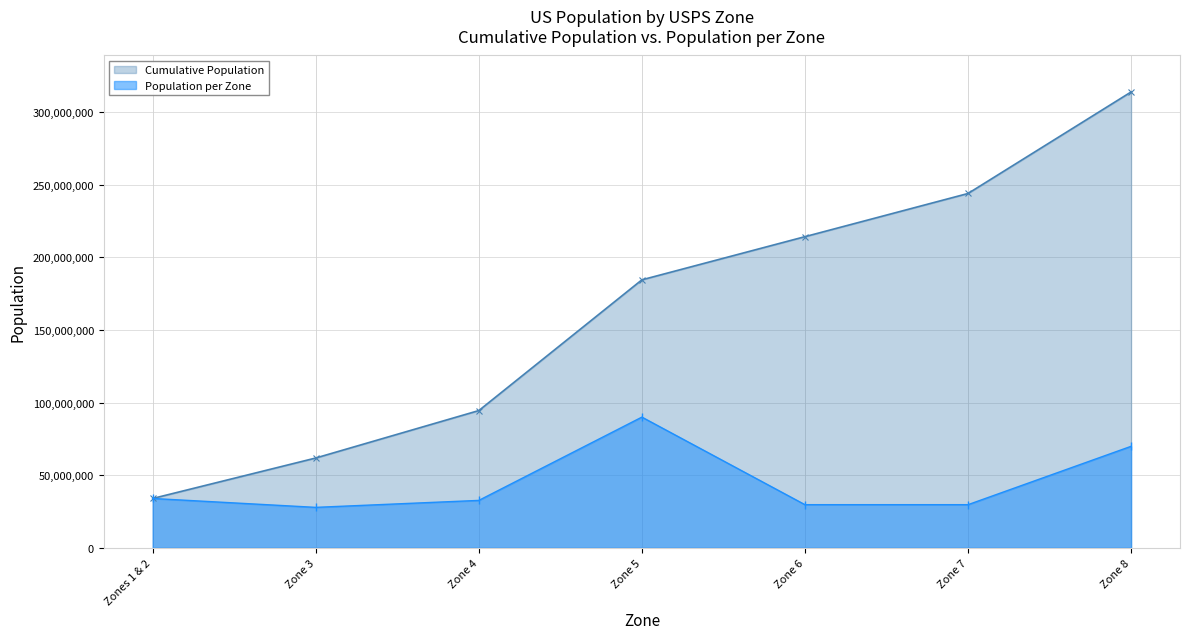

Where does the data first go above 32666770?

Zones 1 & 2